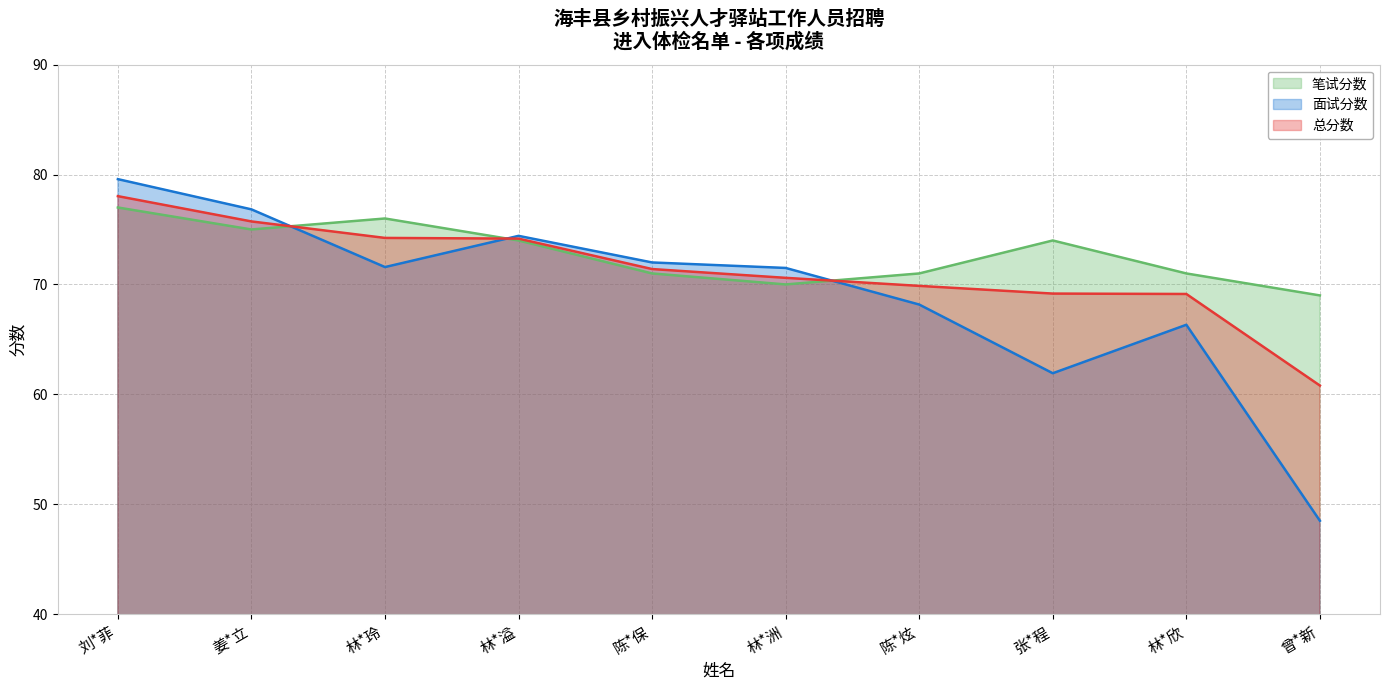

What is the sum of all 面试分数 values?

690.8